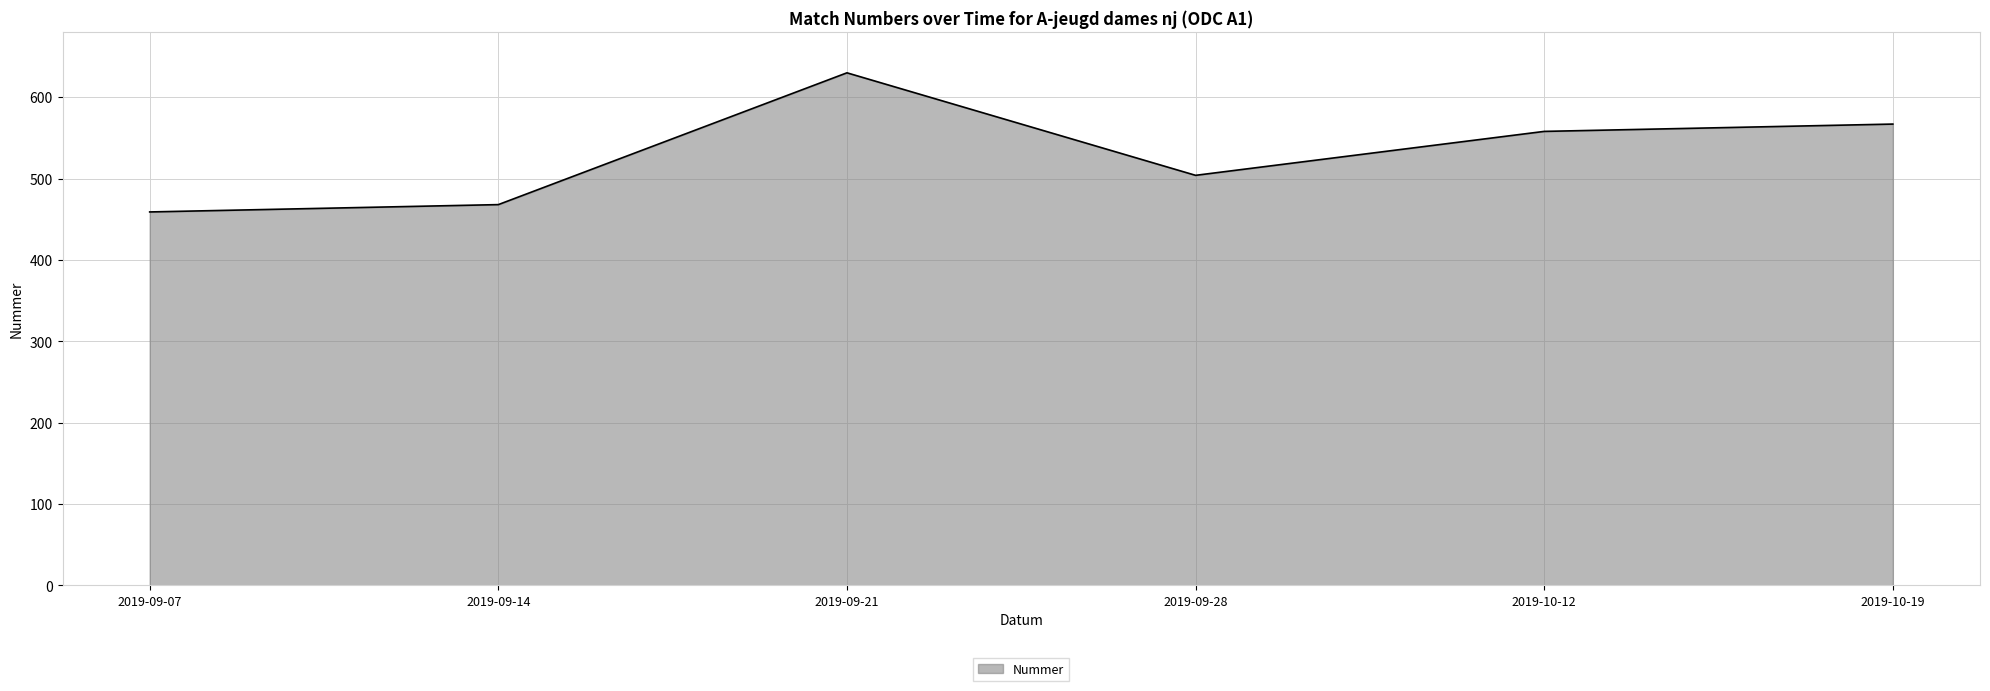

Reading right to left, transcribe all the data shown in this chart.

2019-10-19=567	2019-10-12=558	2019-09-28=504	2019-09-21=630	2019-09-14=468	2019-09-07=459